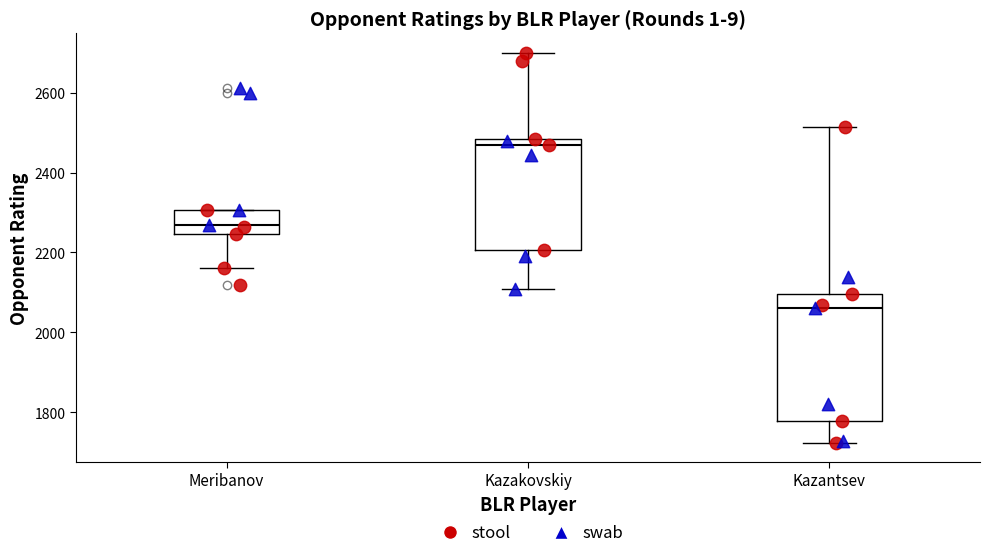

Which box's median line is the highest?

Kazakovskiy